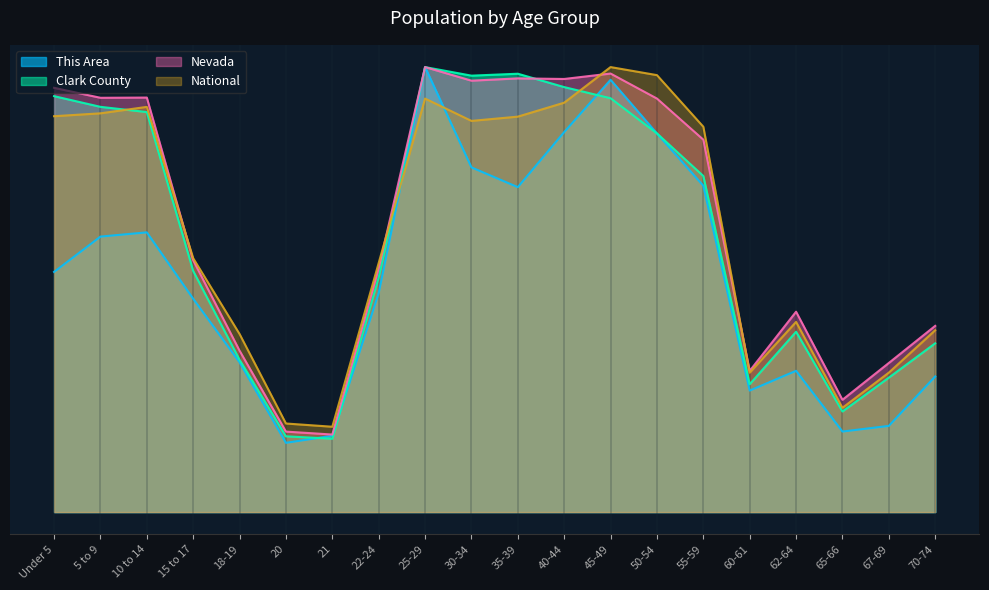

What is the average value of the This Area series?

0.5